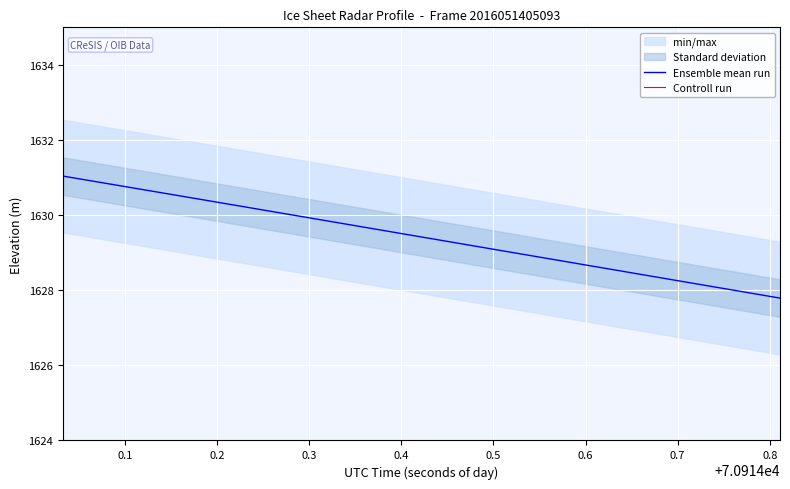

True or false: Ensemble mean run and Controll run intersect in this chart.

False